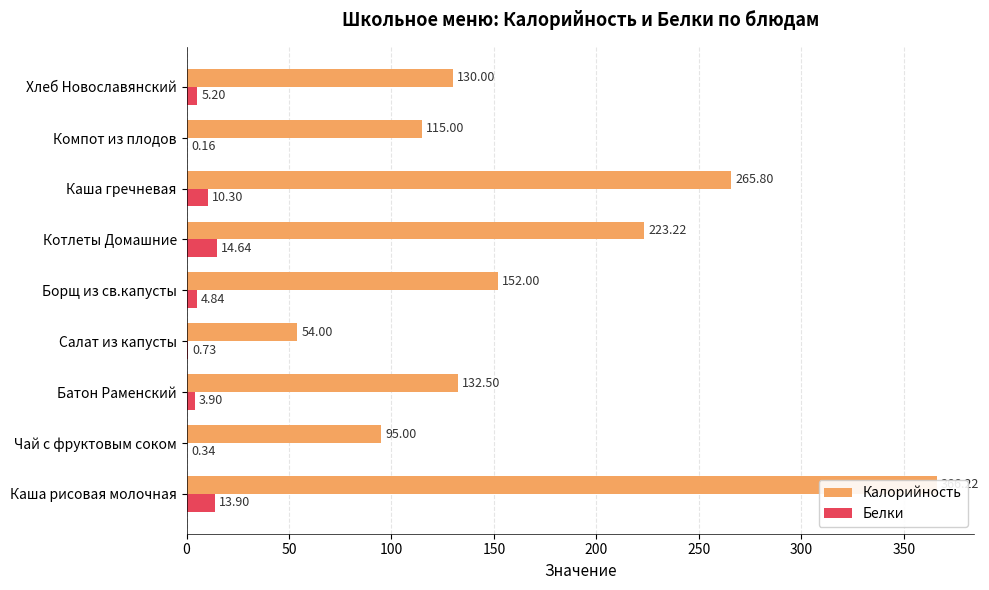

What is the difference between the maximum and minimum values in the Белки series?

14.5